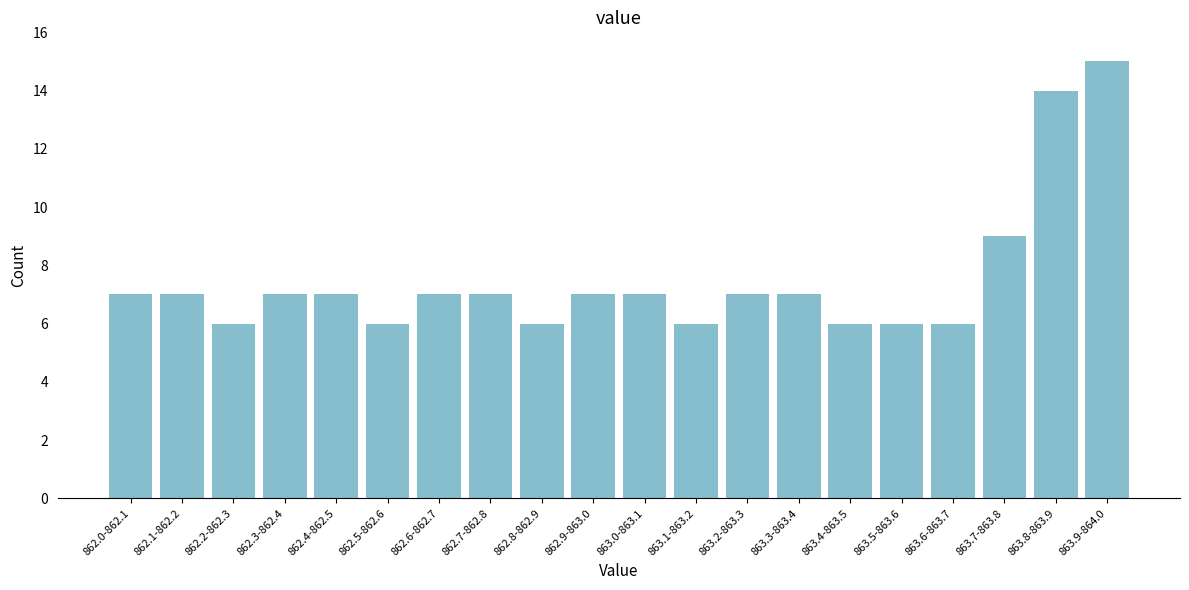

Reading left to right, what are all the values shown in this chart?

7	7	6	7	7	6	7	7	6	7	7	6	7	7	6	6	6	9	14	15